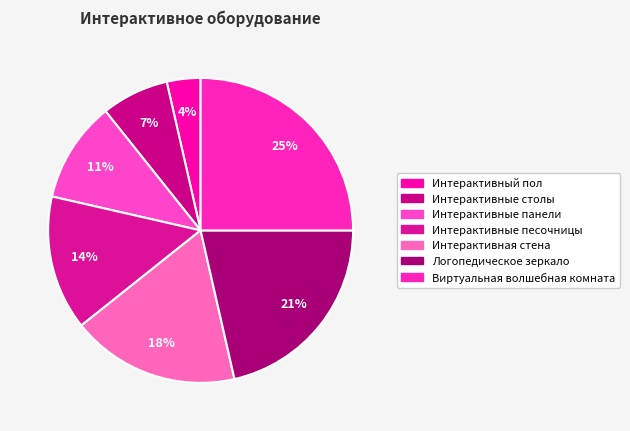

How many slices are in this pie chart?

7